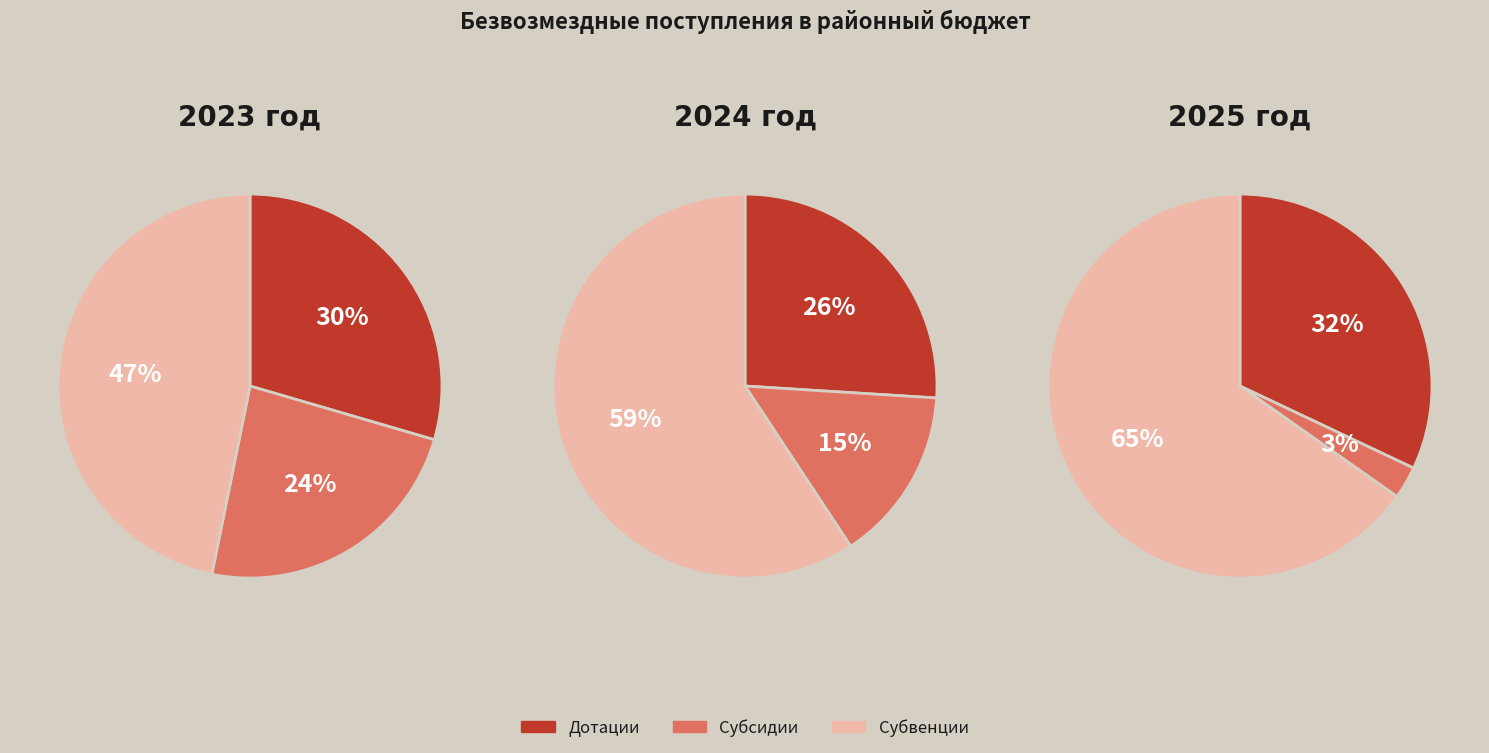

Count the number of slices in the pie.

3